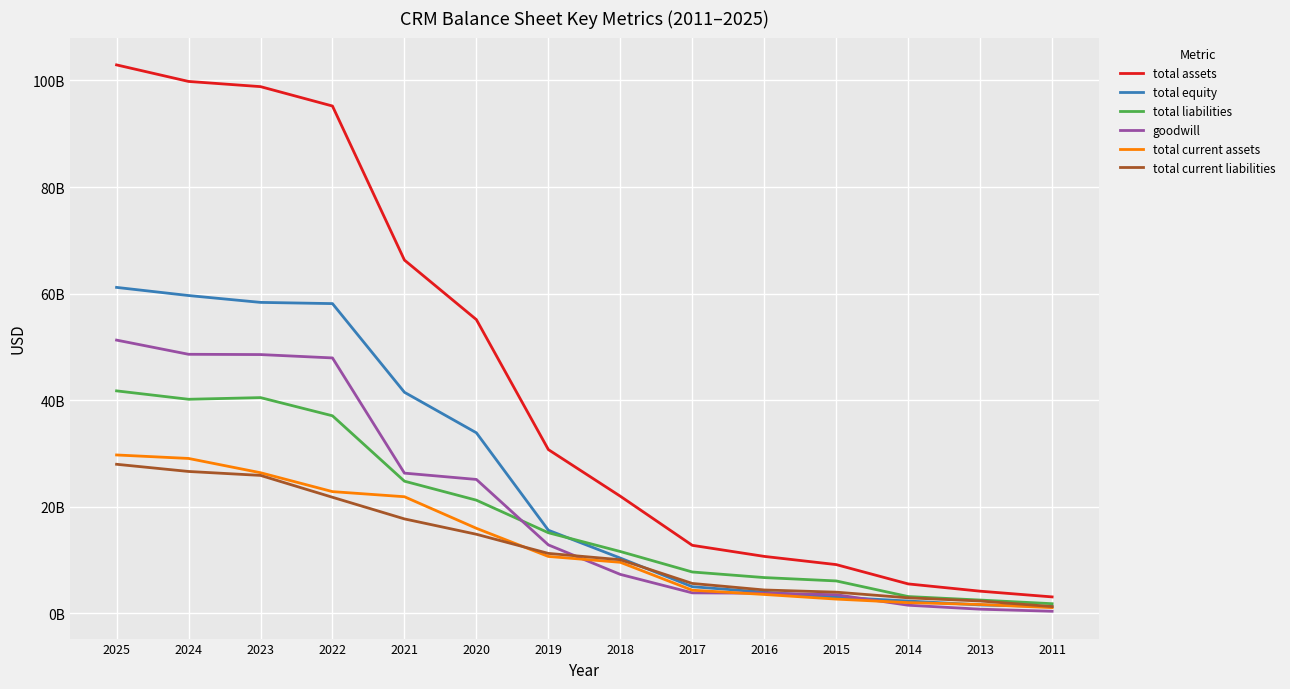

What are all the series names shown in the legend?

total assets, total equity, total liabilities, goodwill, total current assets, total current liabilities